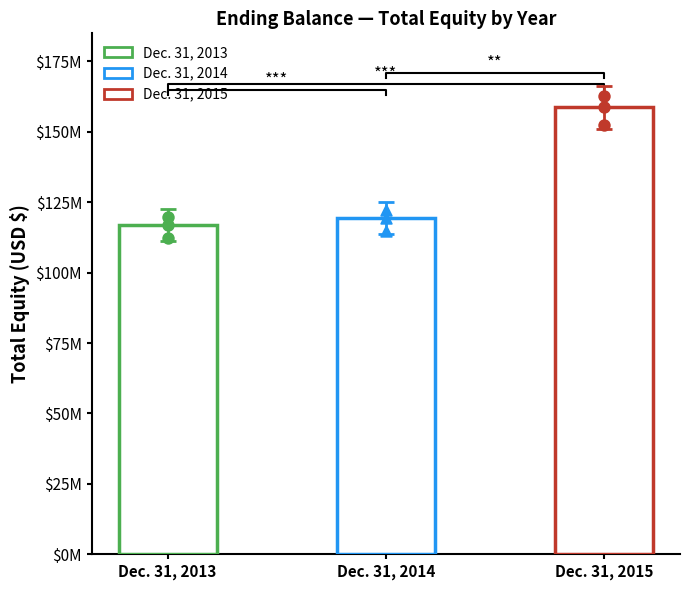

What is the ratio of the value at Dec. 31, 2015 to the value at Dec. 31, 2014?

1.3